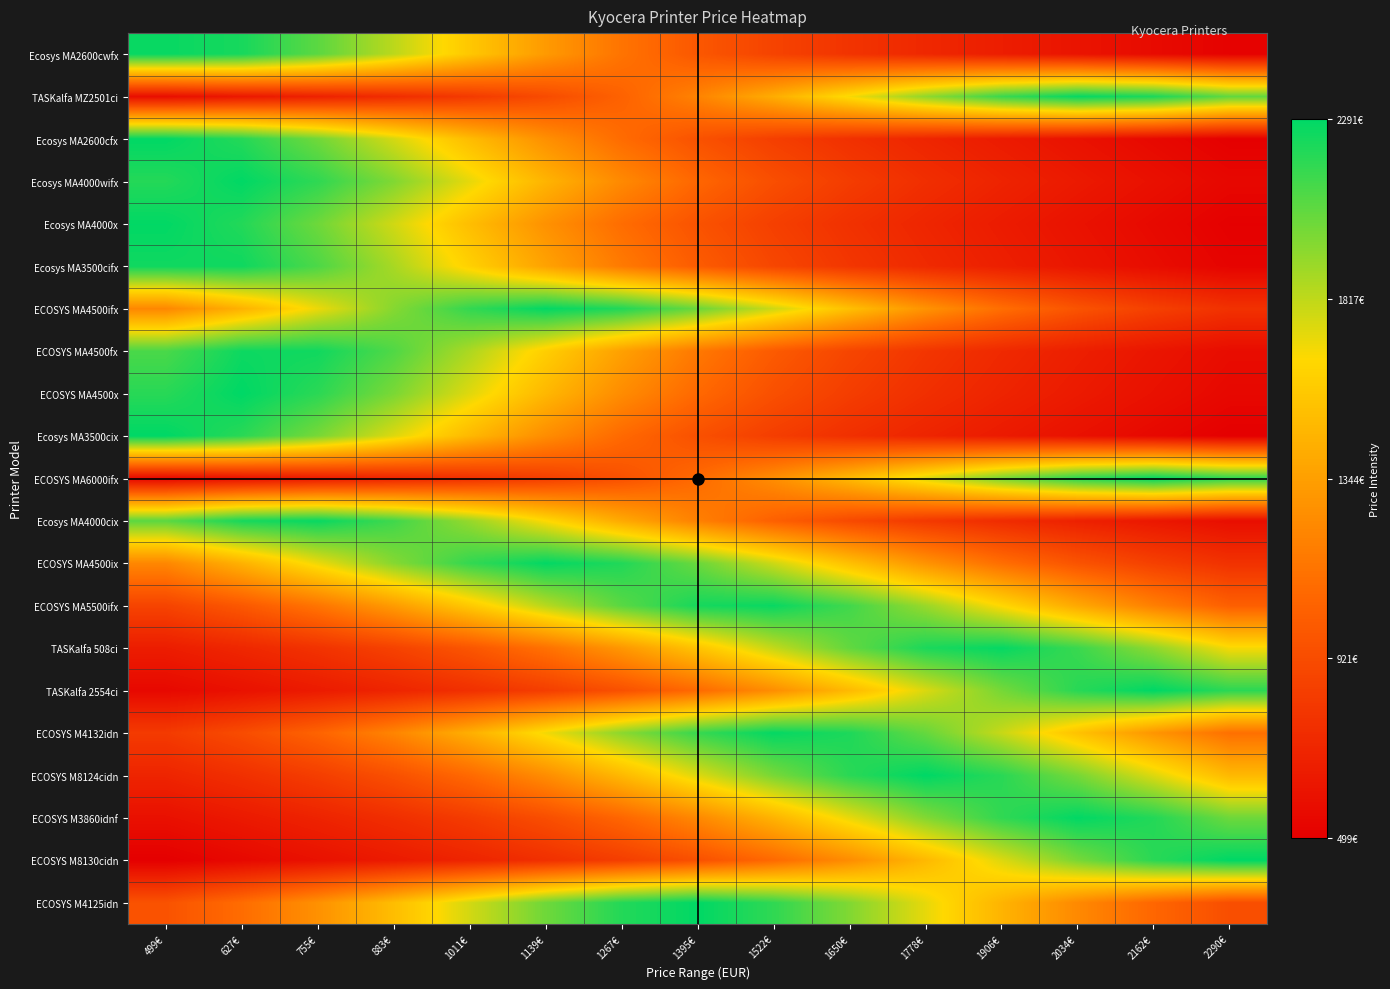

Rank the series at 1139€ from highest to lowest value.

ECOSYS MA4500ifx, ECOSYS MA4500ix, ECOSYS M4125idn, ECOSYS MA5500ifx, ECOSYS M4132idn, Ecosys MA4000cix, ECOSYS MA4500fx, ECOSYS MA4500x, Ecosys MA4000wifx, Ecosys MA3500cifx, Ecosys MA2600cwfx, Ecosys MA4000x, Ecosys MA2600cfx, Ecosys MA3500cix, ECOSYS M8124cidn, TASKalfa 508ci, ECOSYS M3860idnf, TASKalfa MZ2501ci, ECOSYS MA6000ifx, TASKalfa 2554ci, ECOSYS M8130cidn